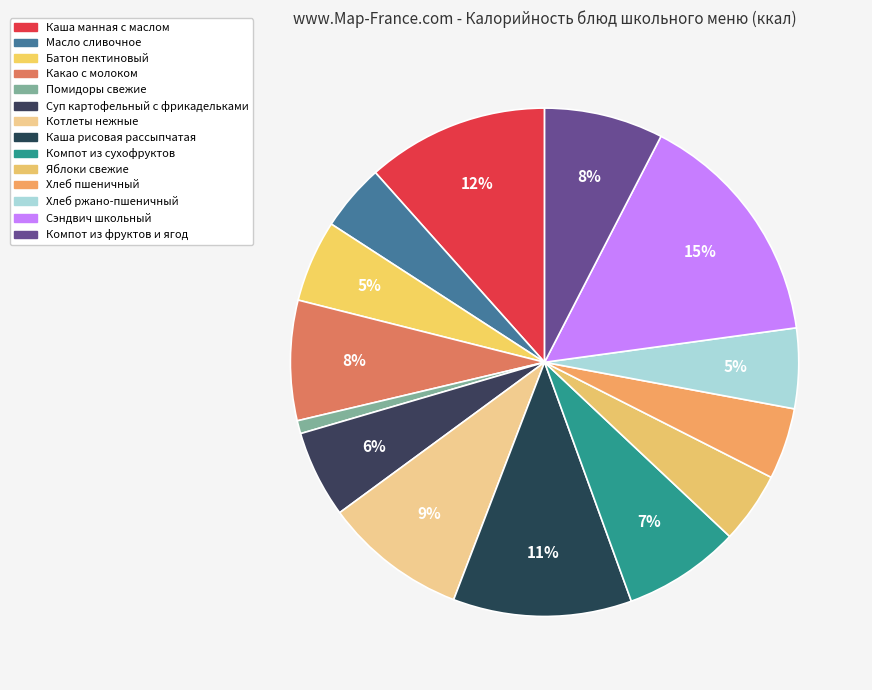

True or false: Батон пектиновый accounts for 1% of the total.

False